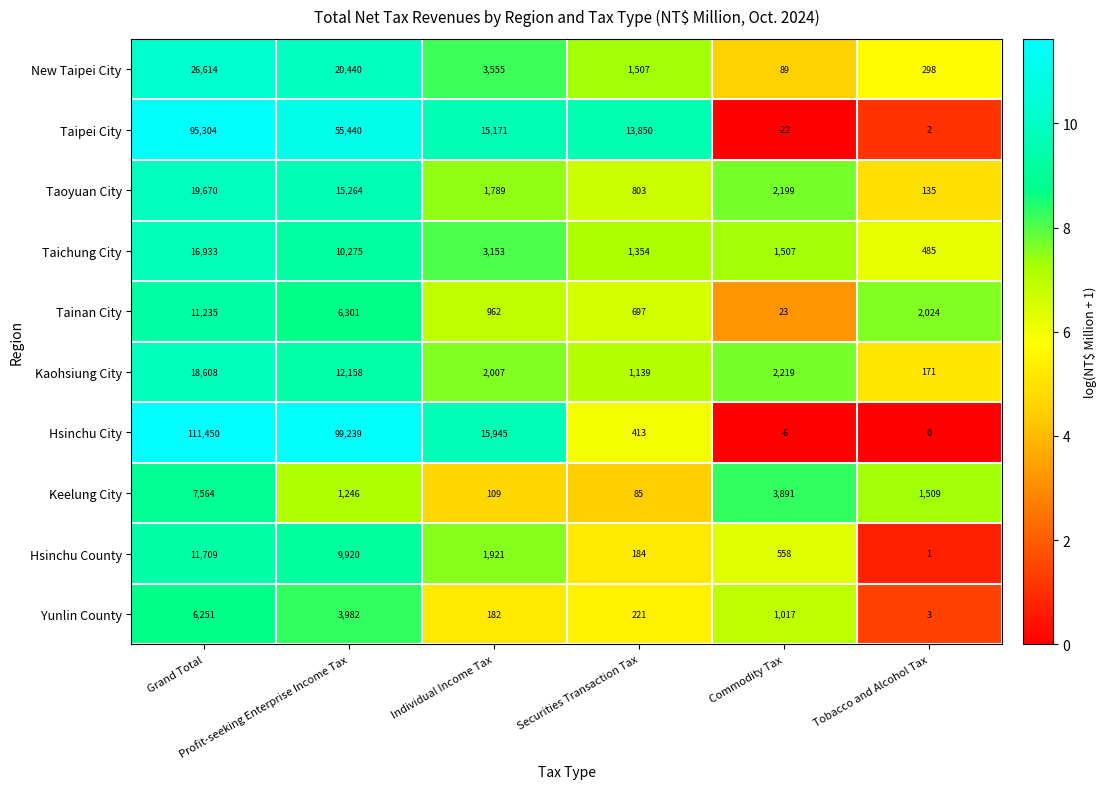

Which series has the largest range (max minus min)?

Hsinchu City